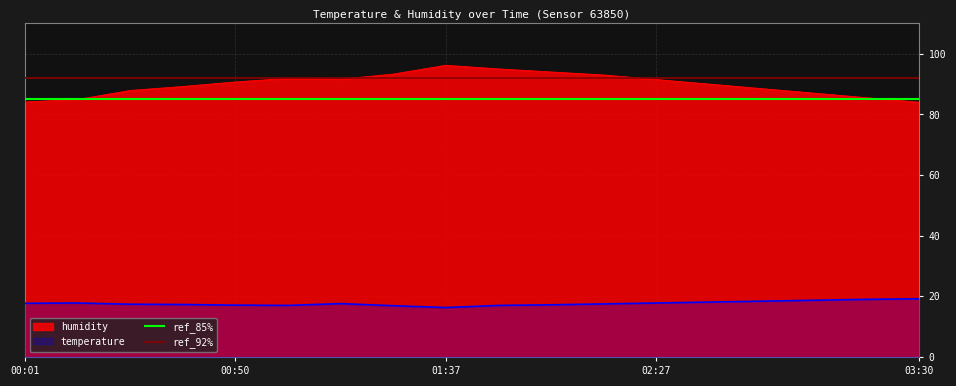

The value of ref_92% at 00:01 is 56. True or false?

False